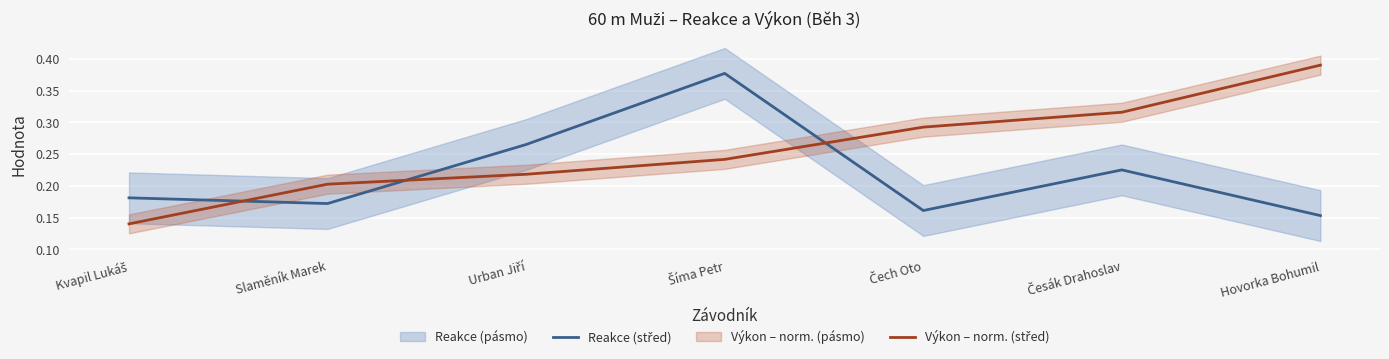

Where is the first local minimum for Reakce (střed)?

Slaměník Marek